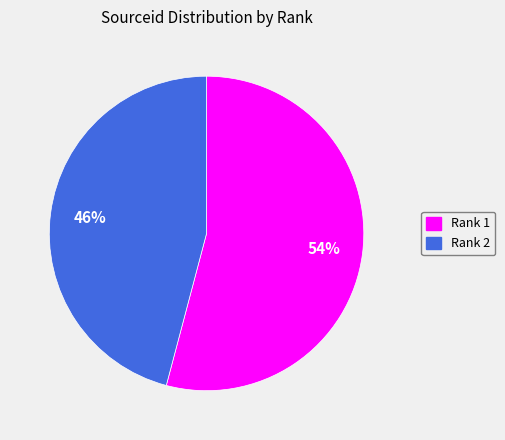

To the nearest percent, what portion does Rank 1 represent?

54%